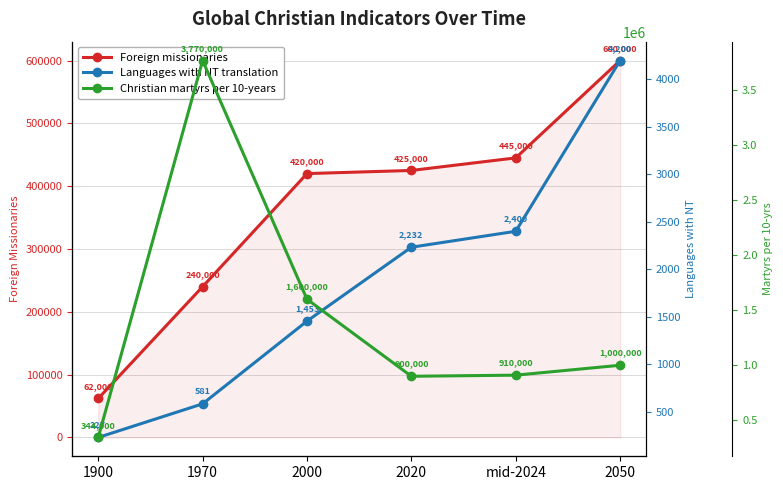

What is the value of the Languages with NT translation point at the 5th from the left?

2400